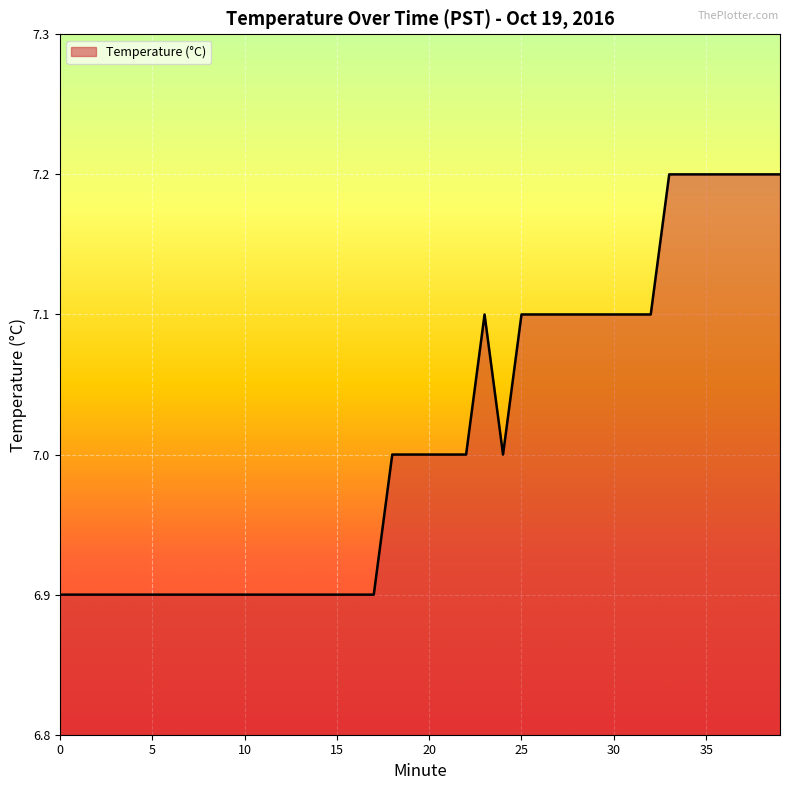

What is the maximum value shown in the chart?

7.2